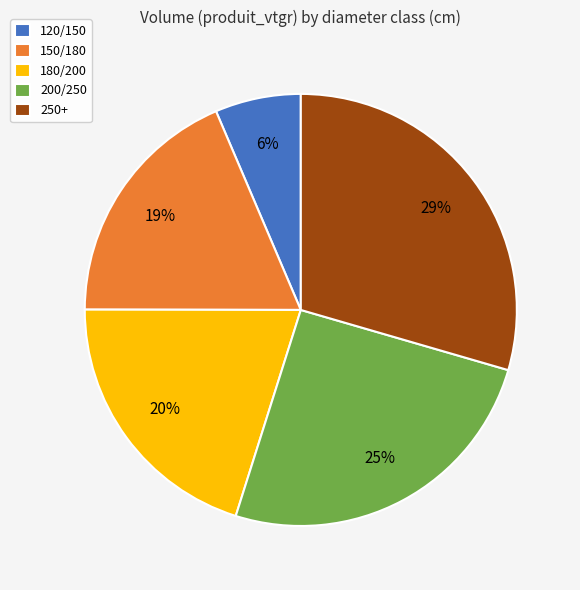

To the nearest percent, what percentage of the pie is 150/180?

19%